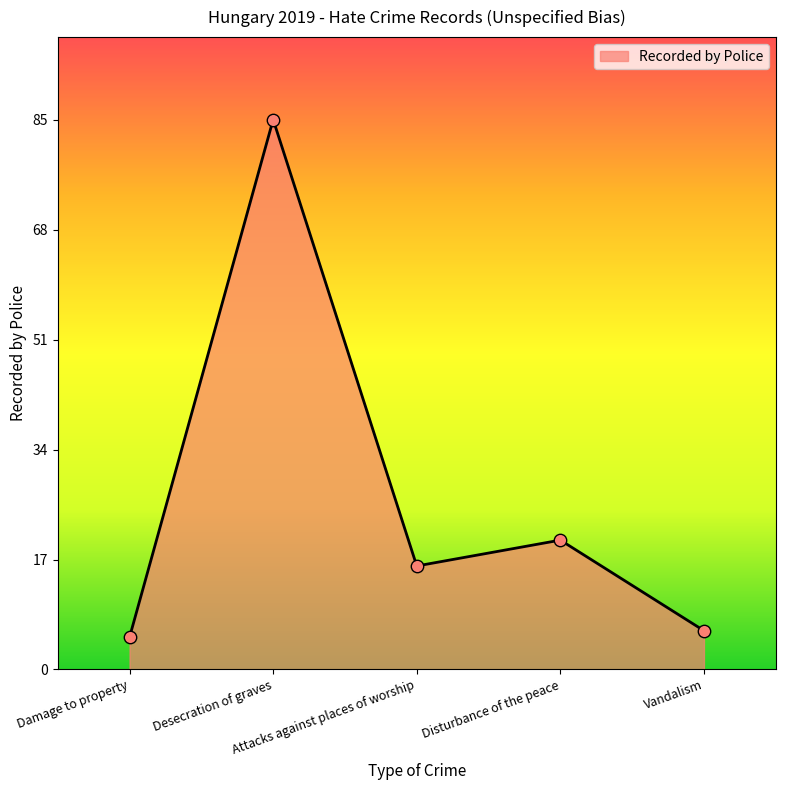

What is the change in value from Damage to property to Desecration of graves?

+80